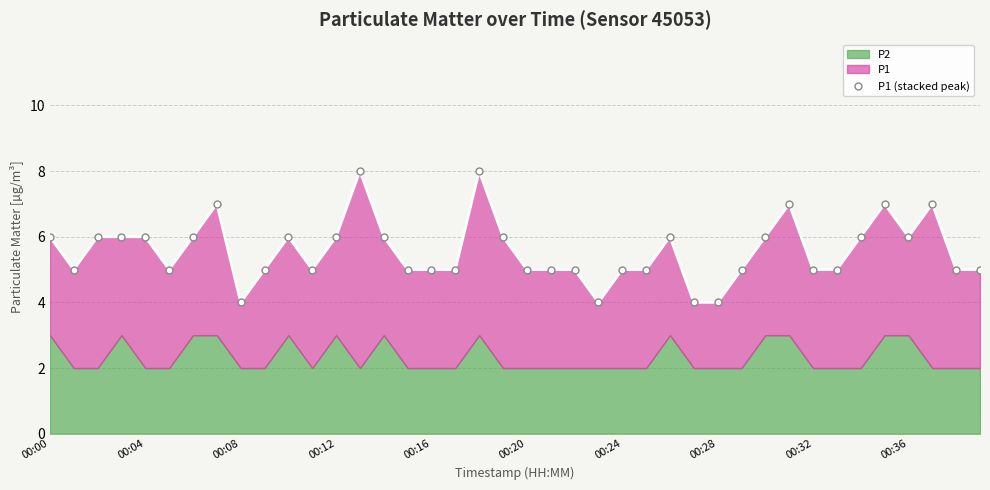

Which category has the highest value across all series?

13